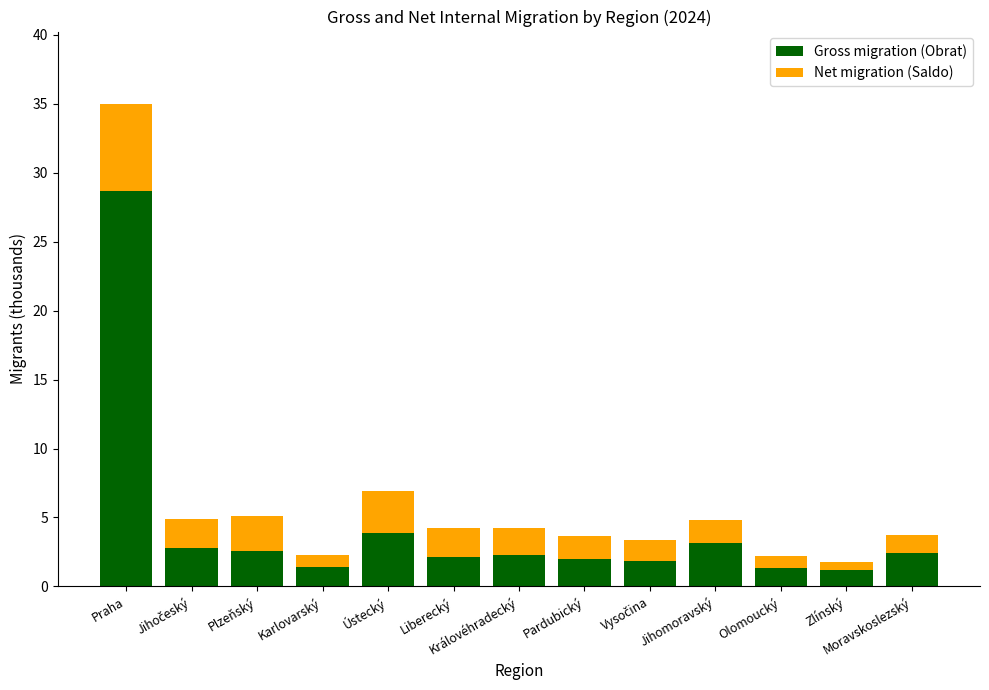

The Gross migration (Obrat) series shows 2.6 at Plzeňský. True or false?

True